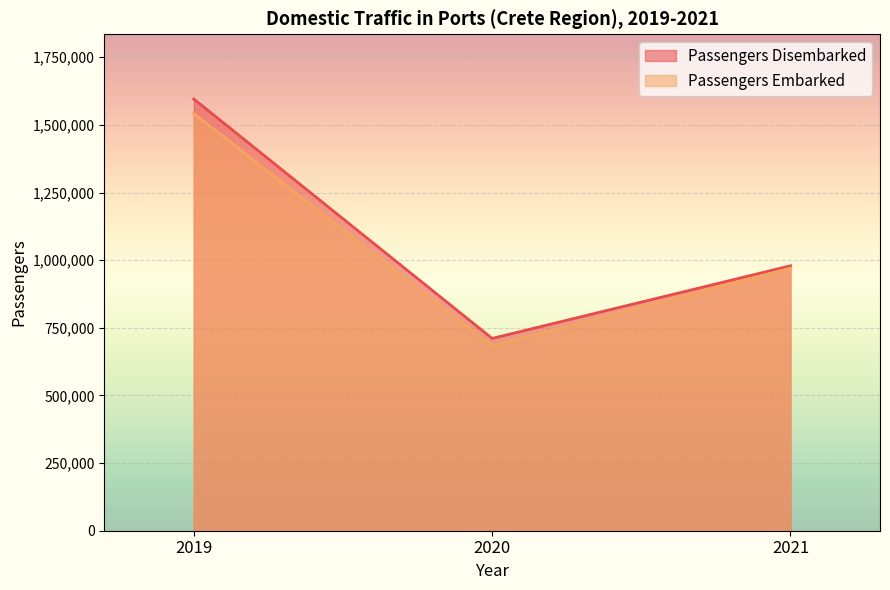

What is the approximate value of Passengers Embarked at 2019, to the nearest 10?

1541830